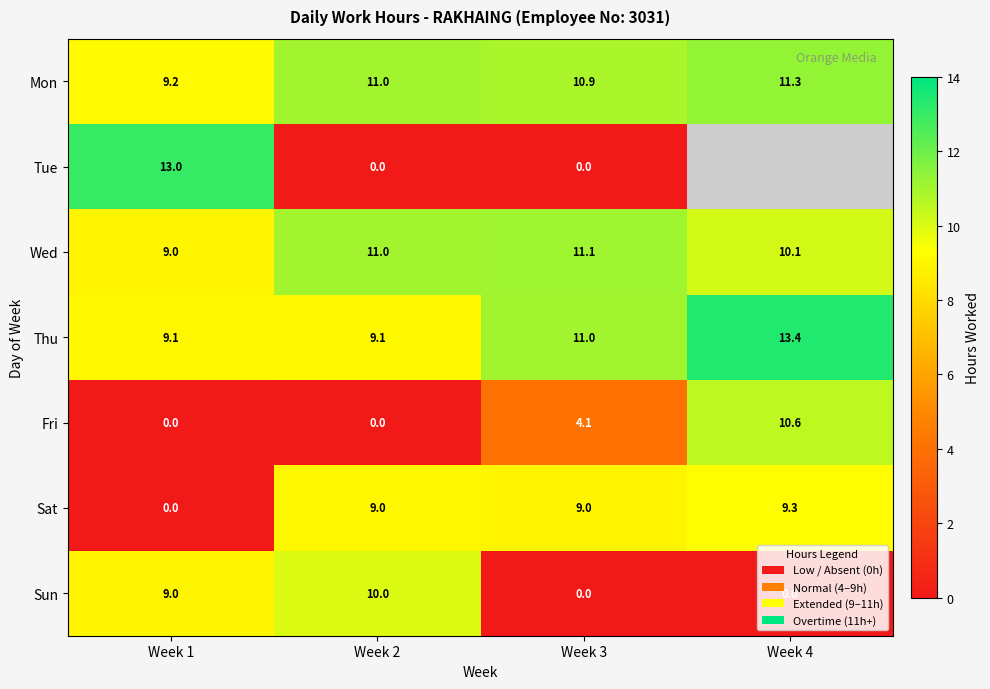

At which label does Fri reach its peak?

Week 4